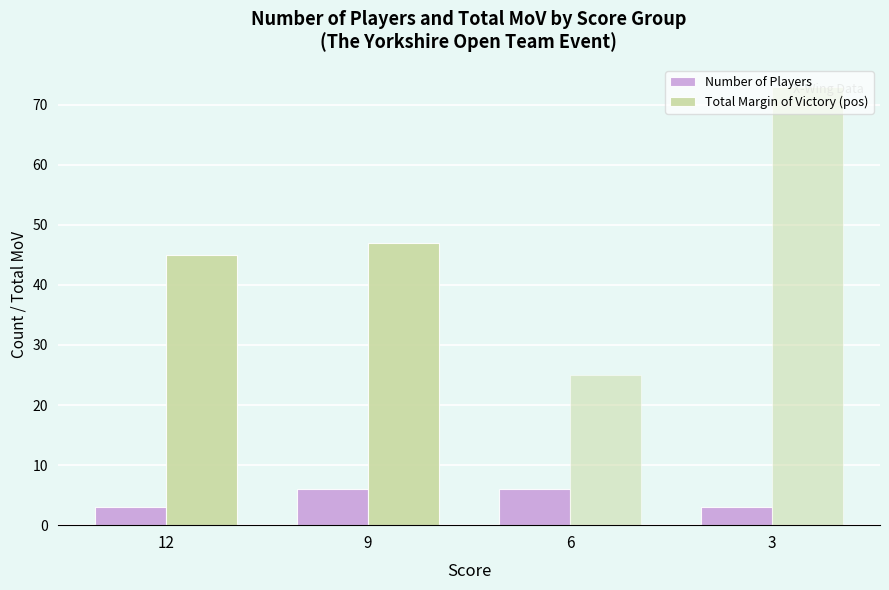

Which series has the widest spread of values?

Total Margin of Victory (pos)